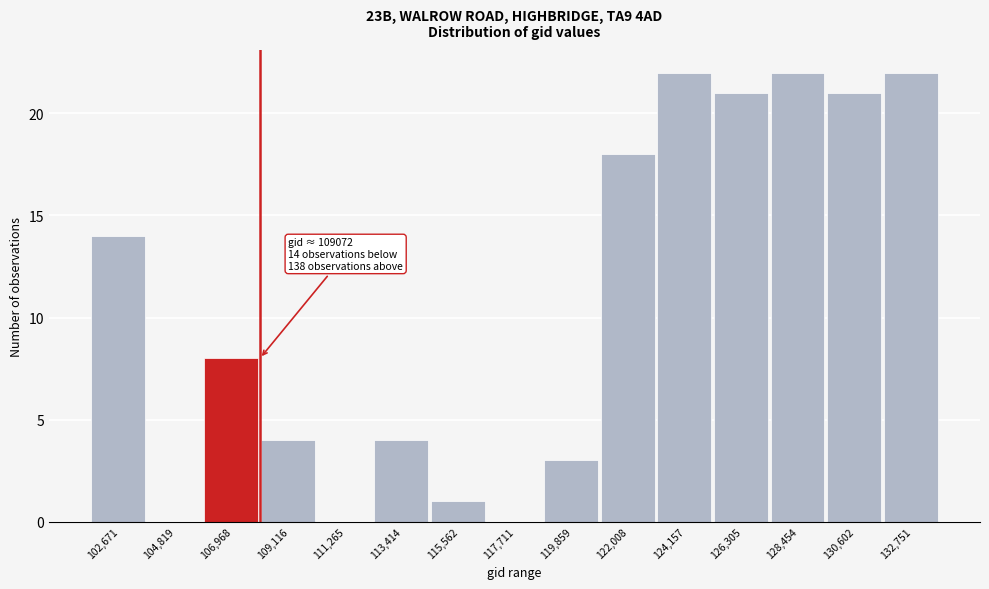

Reading left to right, extract all data points from this chart.

102,671=14	104,819=0	106,968=8	109,116=4	111,265=0	113,414=4	115,562=1	117,711=0	119,859=3	122,008=18	124,157=22	126,305=21	128,454=22	130,602=21	132,751=22